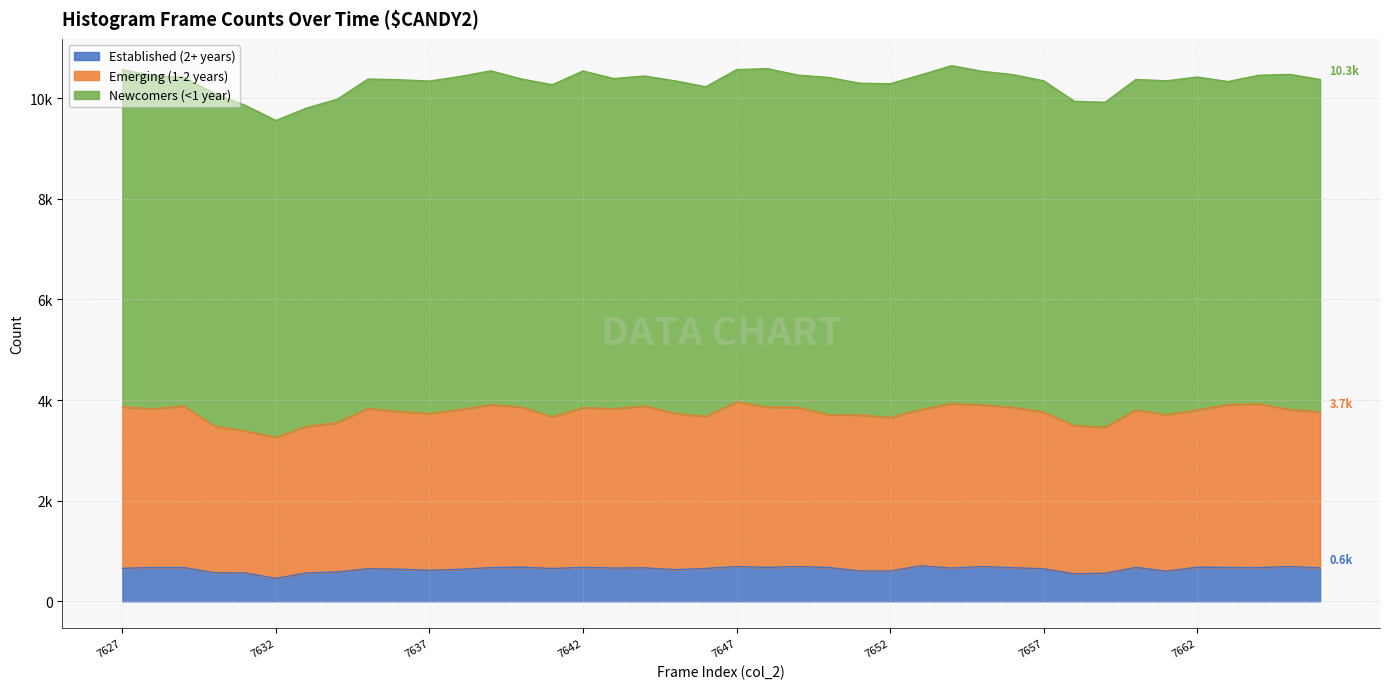

Count the number of categories in the chart.

40